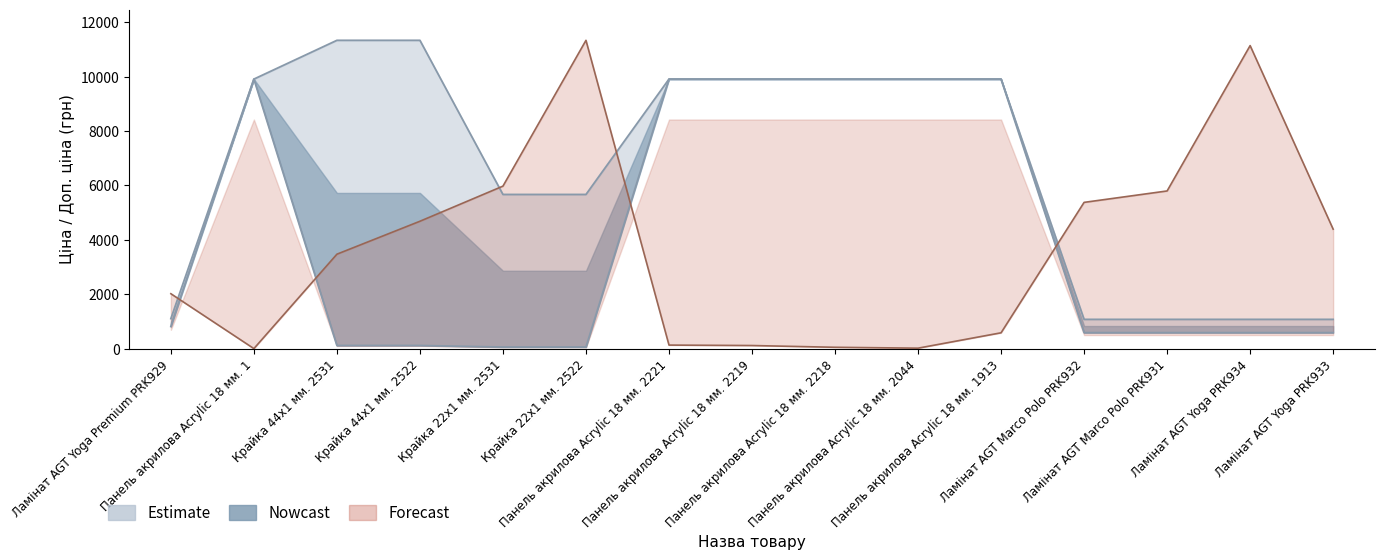

At how many categories does at least one series exceed 2240?

14